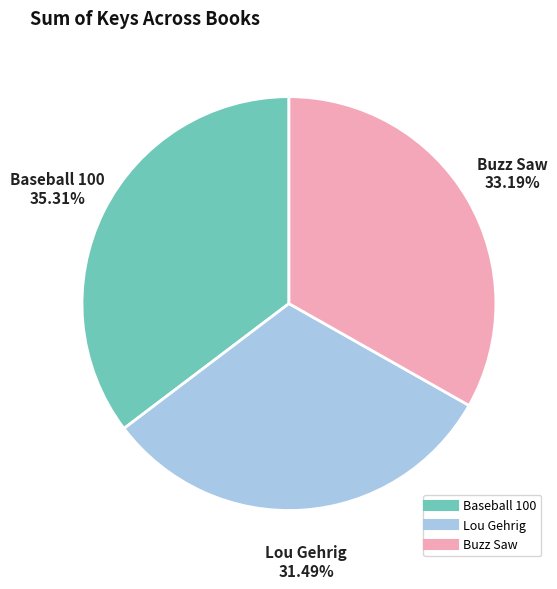

Is there any slice that represents more than half of the pie?

No